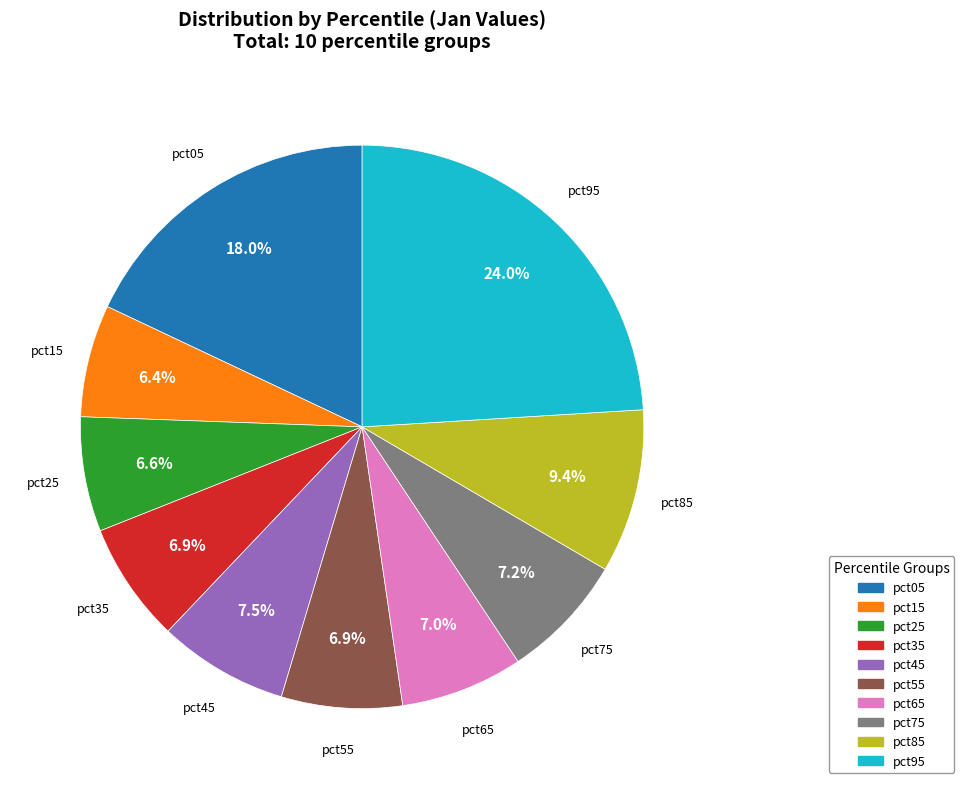

Count the number of slices in the pie.

10